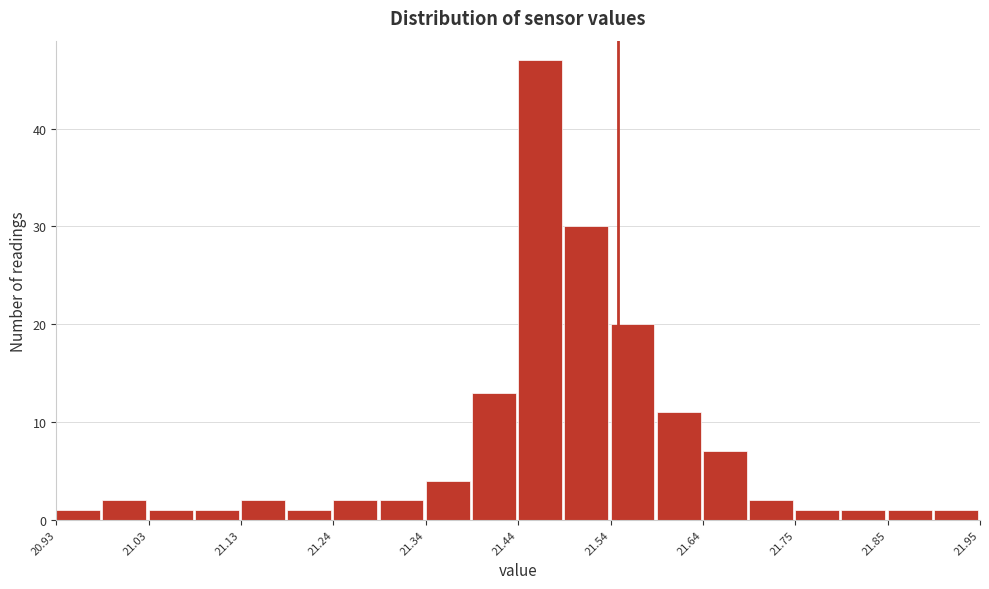

Read against the x-axis, roughly where is the centre of the tallest bar?

21.46